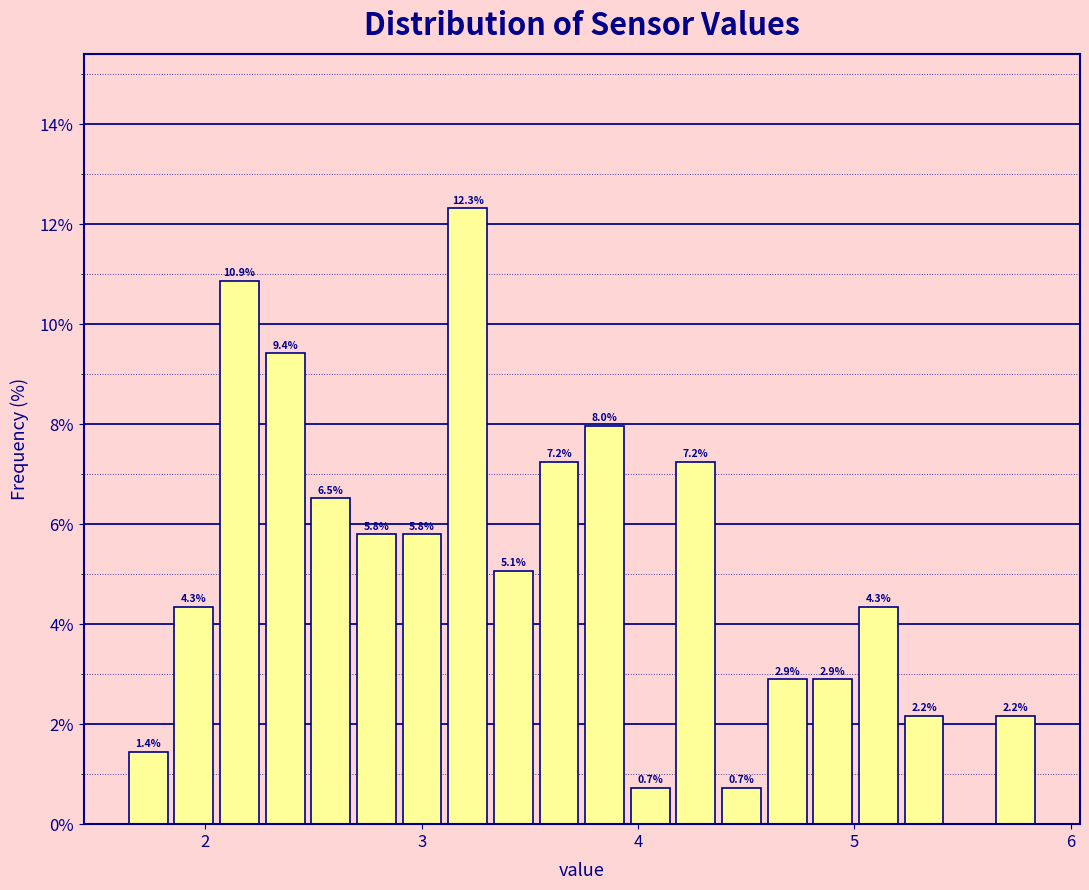

Read against the x-axis, roughly where is the centre of the tallest bar?

3.2